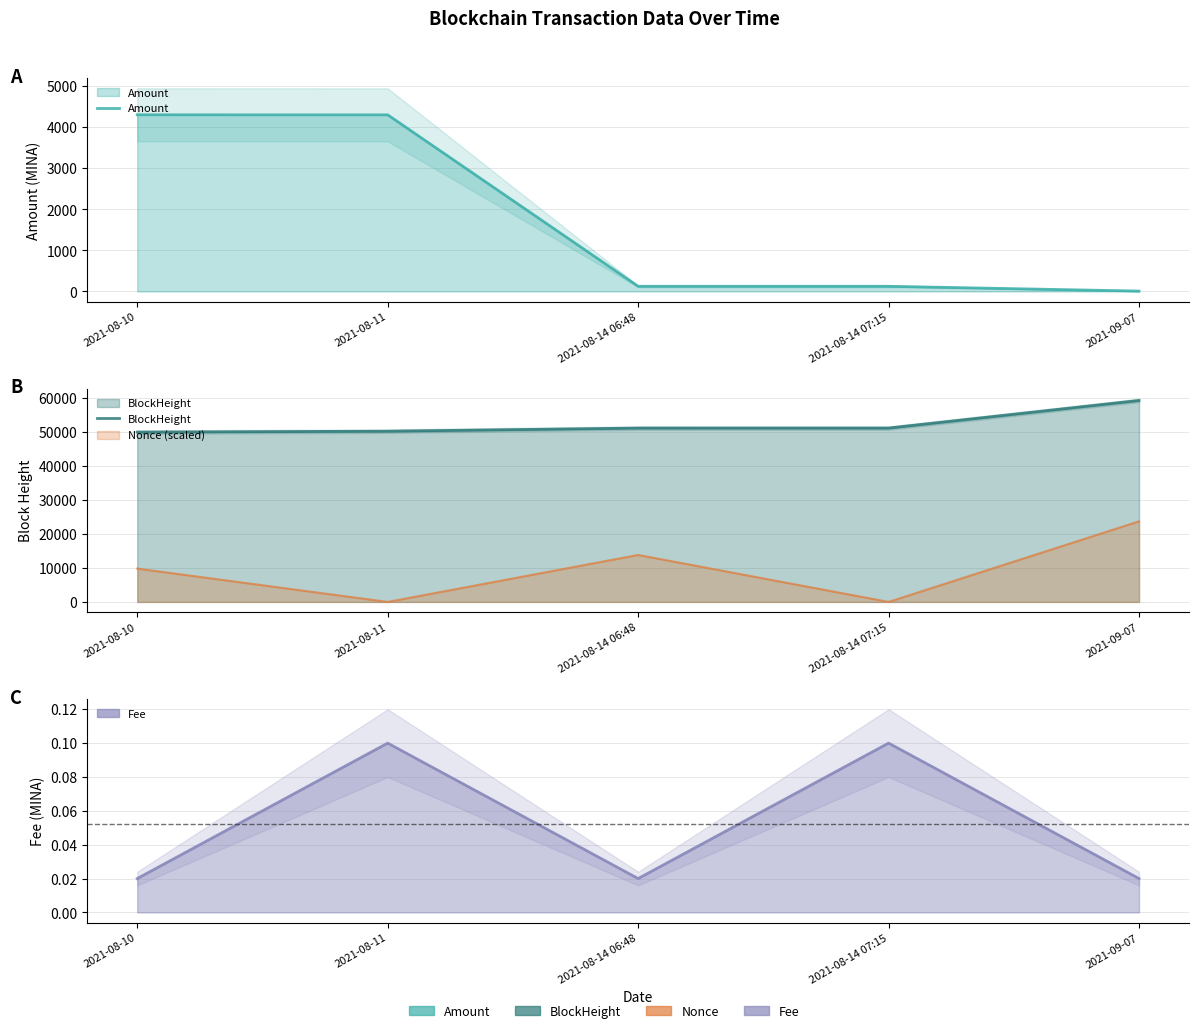

What is the value of the Amount point at the 3rd from the left?

125.5